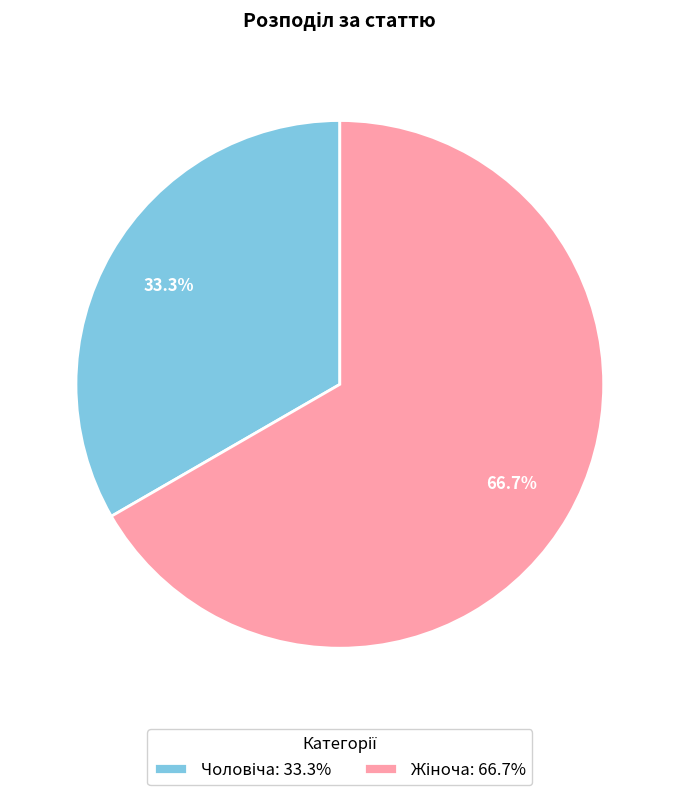

Does any single category account for the majority?

Yes